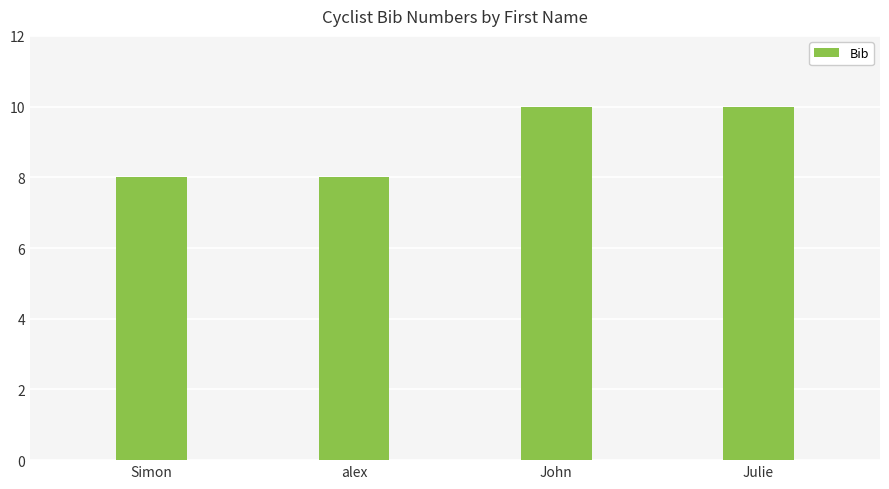

Reading left to right, extract all data points from this chart.

Simon=8	alex=8	John=10	Julie=10